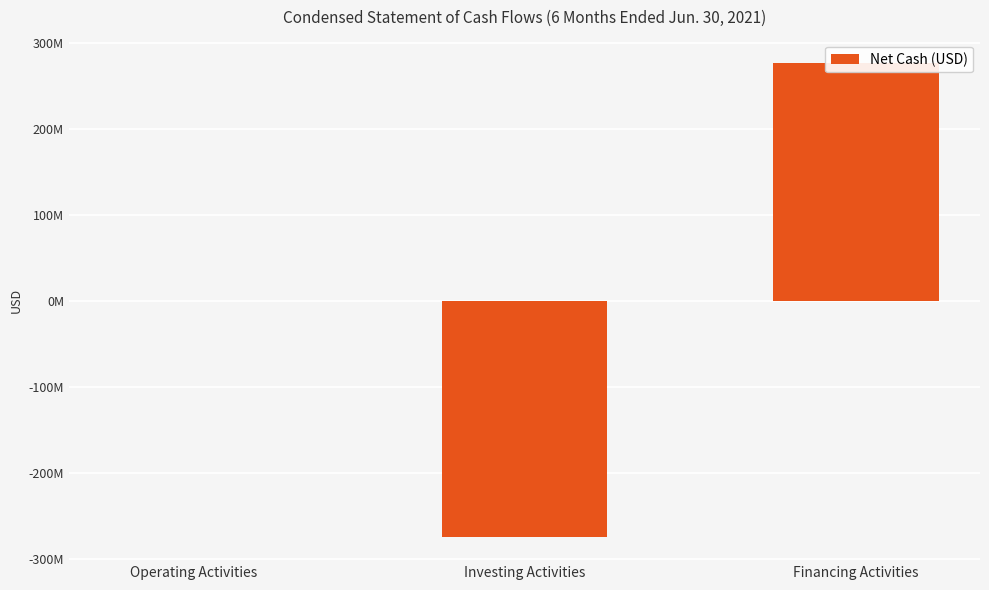

What is the difference between the maximum and minimum values?

551593673